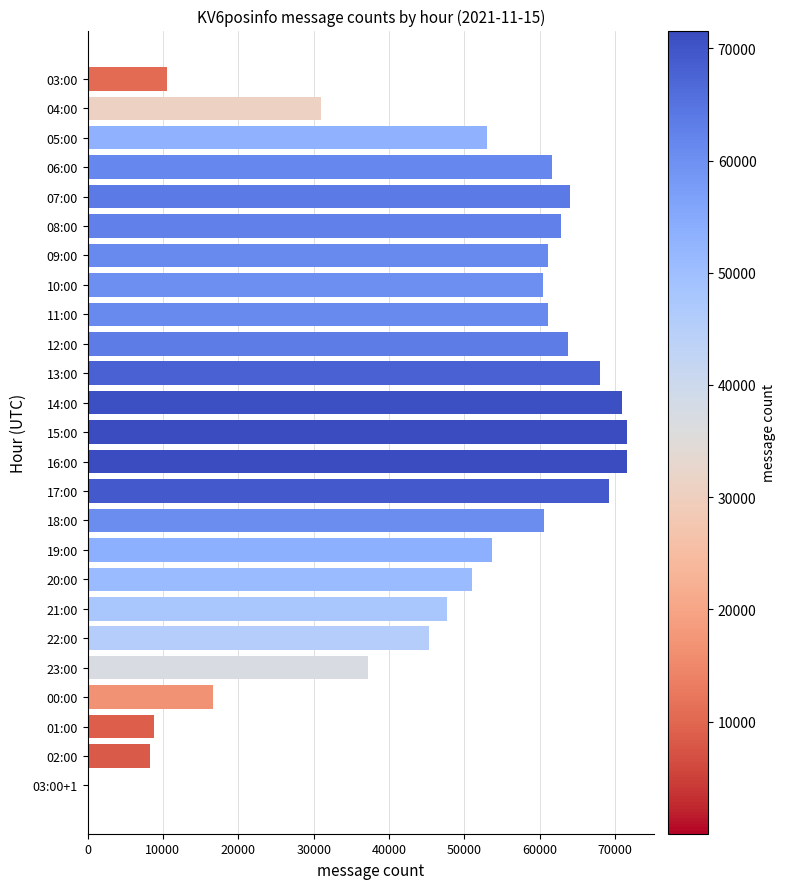

Count the number of data series in this chart.

1